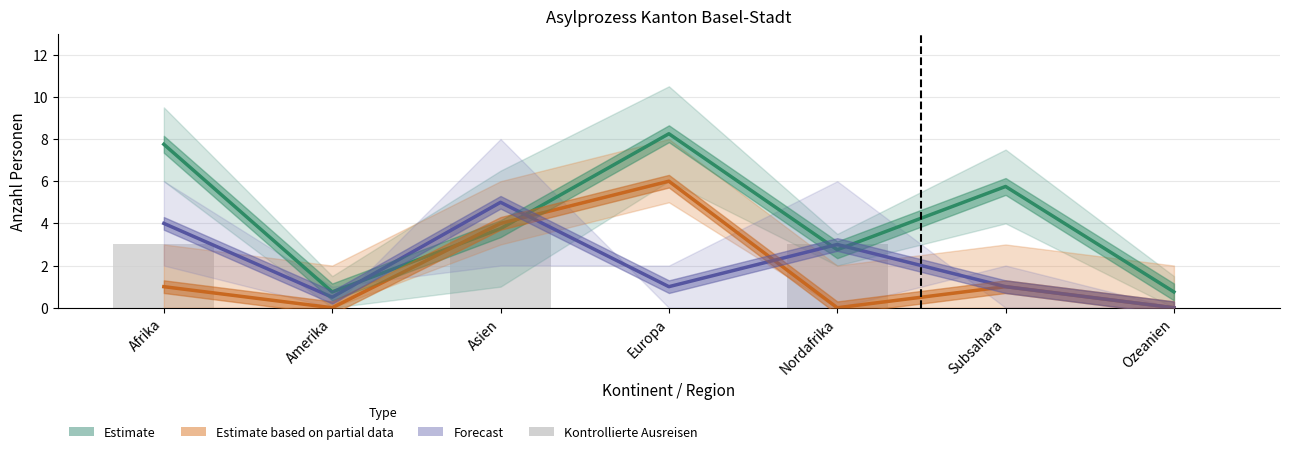

How many Kontrollierte Ausreisen values are between 0 and 3?

6